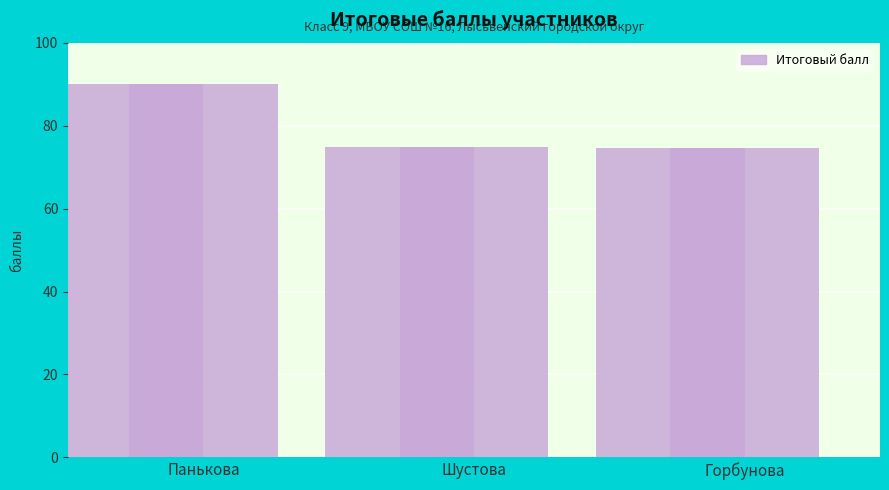

What is the sum of the values at Шустова and Панькова?

164.8